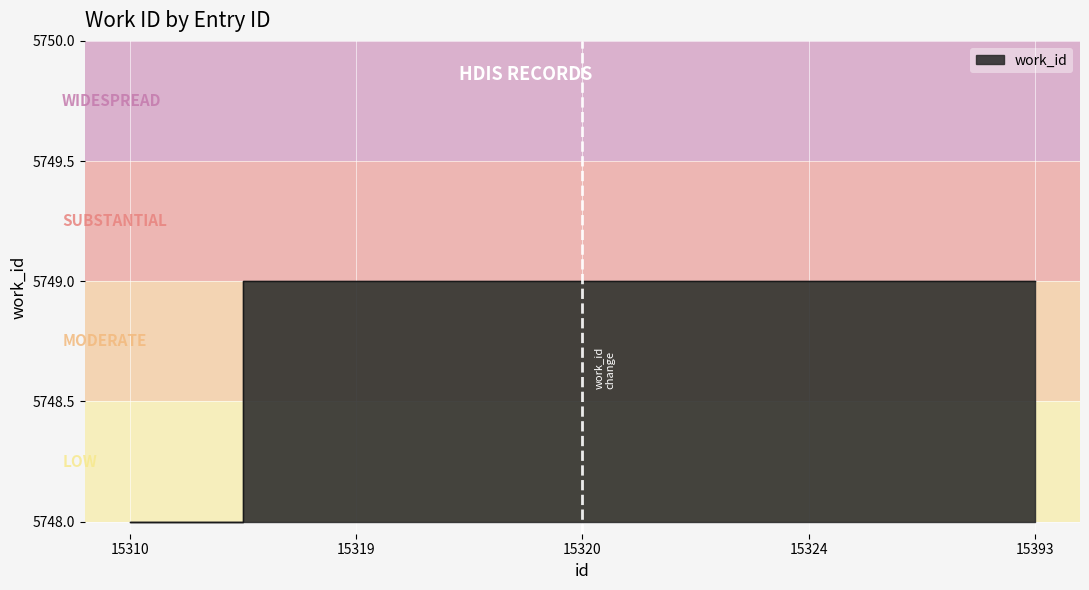

Which category has the highest value across all series?

15319